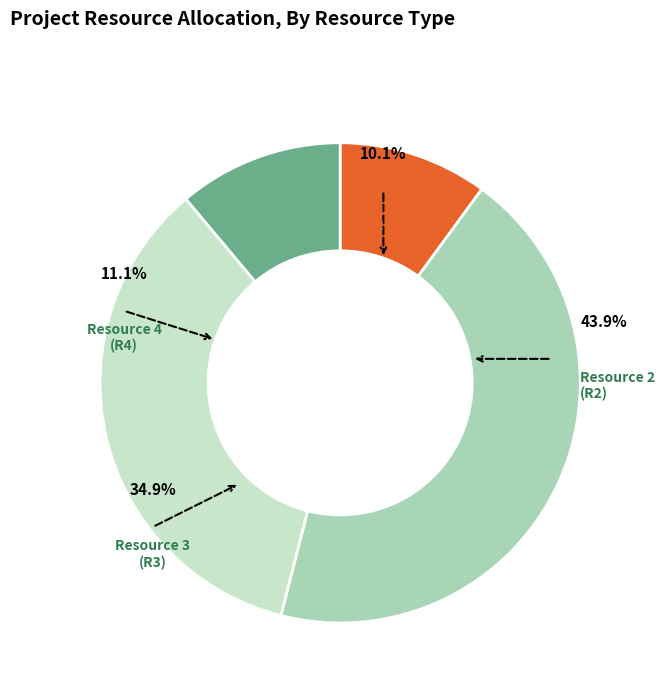

Does R3 represent more than half of the total?

No